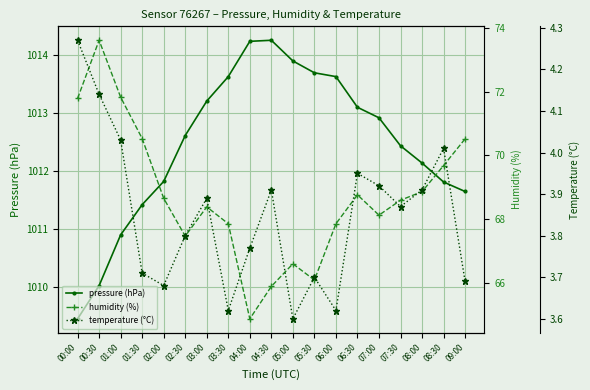

What is the value of the pressure (hPa) point at the 8th from the left?

1013.6